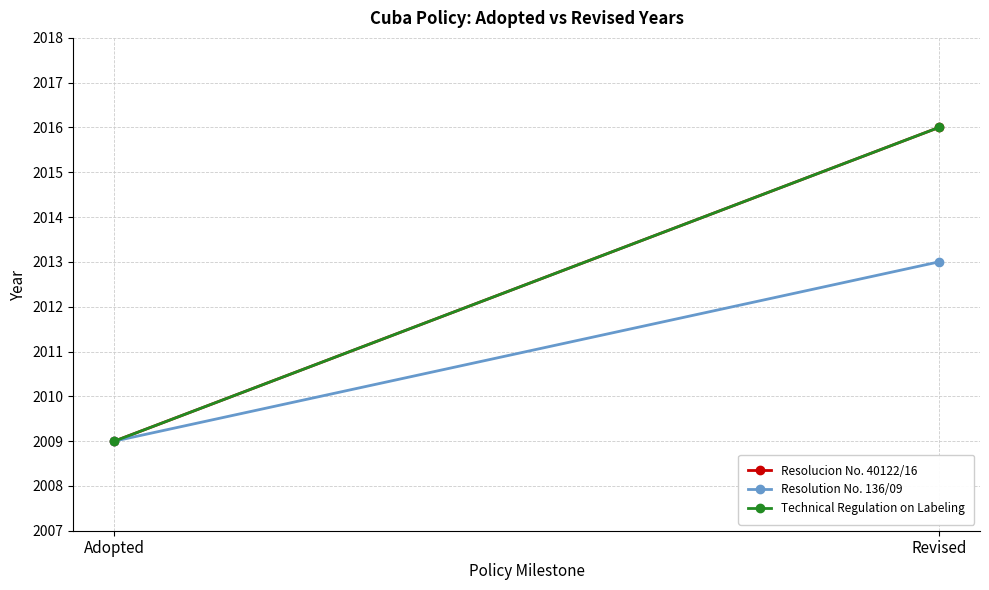

Is this an area chart (filled region under the line)?

No